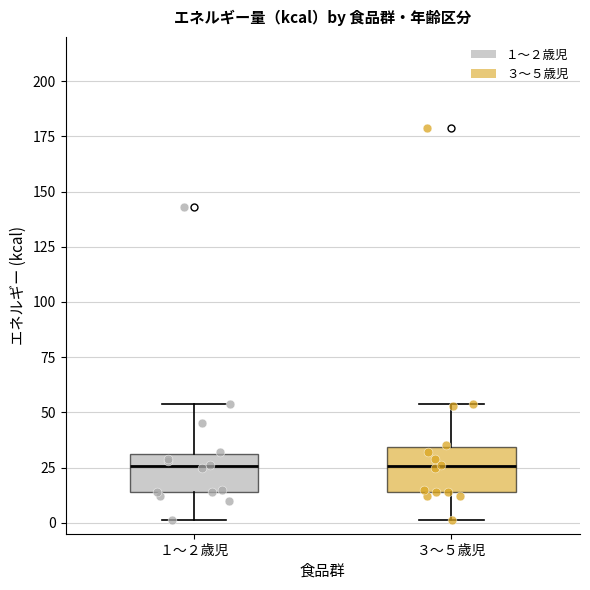

Reading left to right, read every box against the y-axis: the position of its median line, the range the box covers, and the ends of its whiskers. The values are not printed on the chart, so give them approximately, as read against the axis.

１～２歳児: median 25, box 15 to 30, whiskers 0 to 55
３～５歳児: median 25, box 15 to 35, whiskers 0 to 55